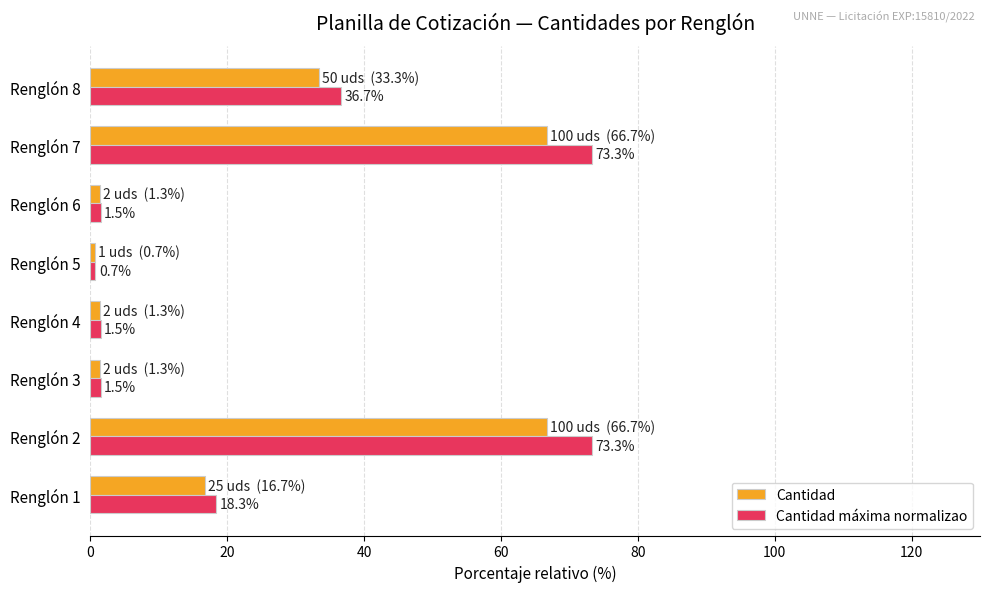

What is the sum of all Cantidad máxima normalizao values?

206.8